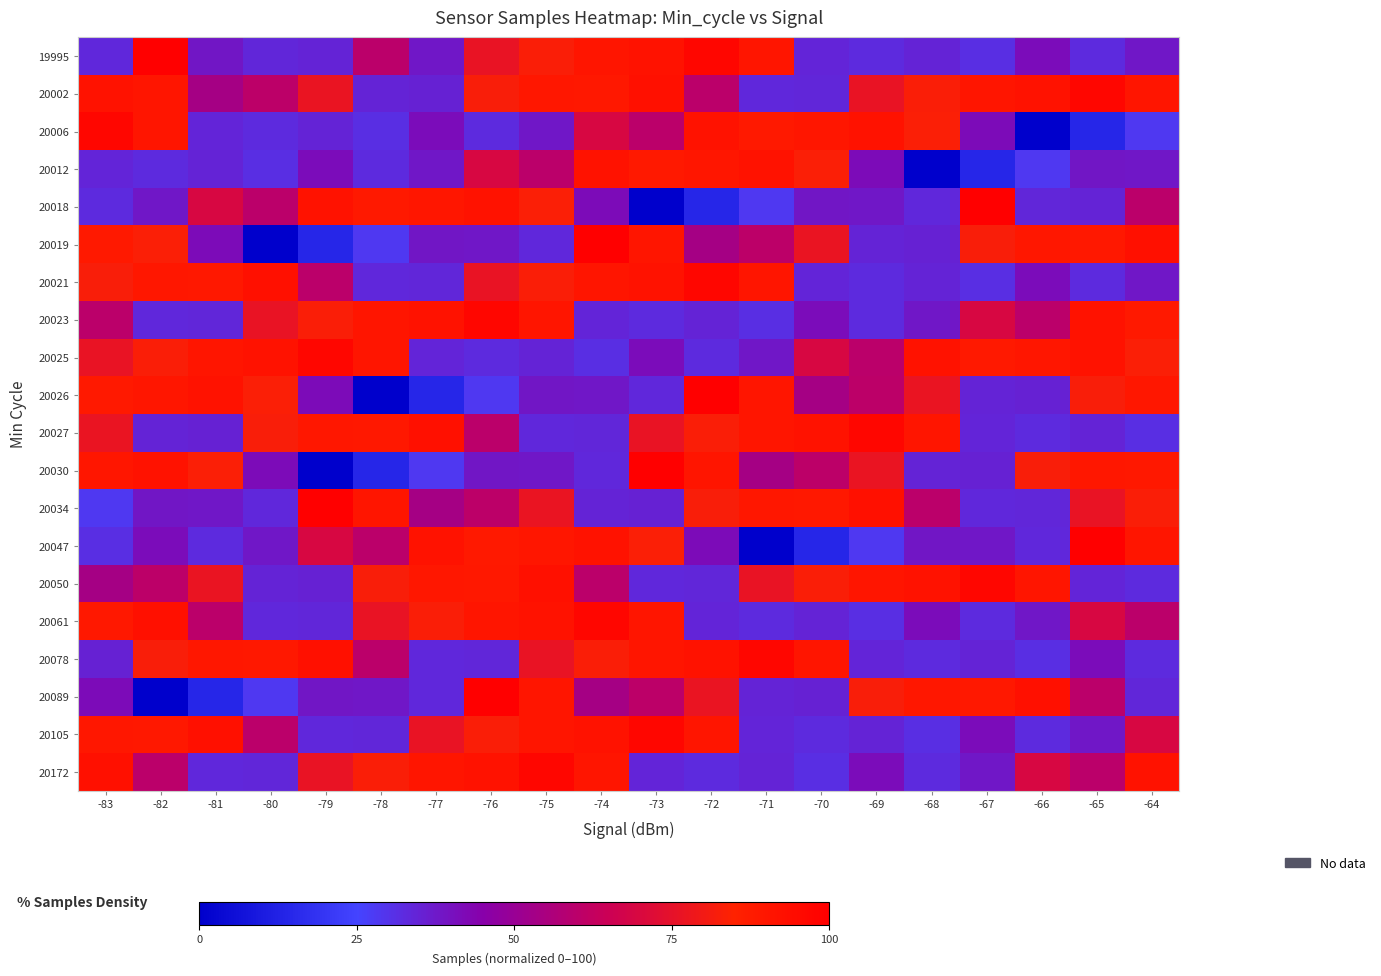

Reading right to left, list all the values displayed in this chart.

19995: -64=38.1	-65=32.6	-66=41.3	-67=31.6	-68=34.7	-69=32.6	-70=34.3	-71=90.2	-72=97.1	-73=91.5	-74=90.5	-75=83.2	-76=76.2	-77=38.0	-78=60.0	-79=34.7	-80=34.0	-81=38.3	-82=100.0	-83=33.5
20002: -64=90.2	-65=97.1	-66=91.5	-67=90.5	-68=83.2	-69=76.2	-70=34.0	-71=33.5	-72=60.0	-73=92.8	-74=88.9	-75=89.8	-76=82.6	-77=35.4	-78=34.7	-79=76.9	-80=60.4	-81=53.8	-82=90.3	-83=91.6
20006: -64=28.2	-65=14.3	-66=0.0	-67=41.7	-68=83.5	-69=91.6	-70=90.1	-71=88.3	-72=91.5	-73=59.9	-74=69.4	-75=38.1	-76=32.6	-77=41.3	-78=31.6	-79=34.7	-80=32.6	-81=34.3	-82=90.2	-83=97.1
20012: -64=38.0	-65=38.3	-66=28.2	-67=14.3	-68=0.0	-69=41.7	-70=83.5	-71=91.6	-72=90.1	-73=88.3	-74=91.5	-75=59.9	-76=69.4	-77=38.1	-78=32.6	-79=41.3	-80=31.6	-81=34.7	-82=32.6	-83=34.3
20018: -64=60.0	-65=34.7	-66=34.0	-67=100.0	-68=33.5	-69=38.0	-70=38.3	-71=28.2	-72=14.3	-73=0.0	-74=41.7	-75=83.5	-76=91.6	-77=90.1	-78=88.3	-79=91.5	-80=59.9	-81=69.4	-82=38.1	-83=32.6
20019: -64=92.8	-65=88.9	-66=89.8	-67=82.6	-68=35.4	-69=34.7	-70=76.9	-71=60.4	-72=53.8	-73=90.3	-74=100.0	-75=33.5	-76=38.0	-77=38.3	-78=28.2	-79=14.3	-80=0.0	-81=41.7	-82=83.5	-83=88.3
20021: -64=38.1	-65=32.6	-66=41.3	-67=31.6	-68=34.7	-69=32.6	-70=34.3	-71=90.2	-72=97.1	-73=91.5	-74=90.5	-75=83.2	-76=76.2	-77=34.0	-78=33.5	-79=60.0	-80=92.8	-81=88.9	-82=89.8	-83=82.6
20023: -64=88.3	-65=91.5	-66=59.9	-67=69.4	-68=38.1	-69=32.6	-70=41.3	-71=31.6	-72=34.7	-73=32.6	-74=34.3	-75=90.2	-76=97.1	-77=91.5	-78=90.5	-79=83.2	-80=76.2	-81=34.0	-82=33.5	-83=60.0
20025: -64=83.5	-65=91.6	-66=90.1	-67=88.3	-68=91.5	-69=59.9	-70=69.4	-71=38.1	-72=32.6	-73=41.3	-74=31.6	-75=34.7	-76=32.6	-77=34.3	-78=90.2	-79=97.1	-80=91.5	-81=90.5	-82=83.2	-83=76.2
20026: -64=89.8	-65=82.6	-66=35.4	-67=34.7	-68=76.9	-69=60.4	-70=53.8	-71=90.3	-72=100.0	-73=33.5	-74=38.0	-75=38.3	-76=28.2	-77=14.3	-78=0.0	-79=41.7	-80=83.5	-81=91.6	-82=90.1	-83=88.3
20027: -64=31.6	-65=34.7	-66=32.6	-67=34.3	-68=90.2	-69=97.1	-70=91.5	-71=90.5	-72=83.2	-73=76.2	-74=34.0	-75=33.5	-76=60.0	-77=92.8	-78=88.9	-79=89.8	-80=82.6	-81=35.4	-82=34.7	-83=76.9
20030: -64=88.9	-65=89.8	-66=82.6	-67=35.4	-68=34.7	-69=76.9	-70=60.4	-71=53.8	-72=90.3	-73=100.0	-74=33.5	-75=38.0	-76=38.3	-77=28.2	-78=14.3	-79=0.0	-80=41.7	-81=83.5	-82=91.6	-83=90.1
20034: -64=83.2	-65=76.2	-66=34.0	-67=33.5	-68=60.0	-69=92.8	-70=88.9	-71=89.8	-72=82.6	-73=35.4	-74=34.7	-75=76.9	-76=60.4	-77=53.8	-78=90.3	-79=100.0	-80=33.5	-81=38.0	-82=38.3	-83=28.2
20047: -64=90.3	-65=100.0	-66=33.5	-67=38.0	-68=38.3	-69=28.2	-70=14.3	-71=0.0	-72=41.7	-73=83.5	-74=91.6	-75=90.1	-76=88.3	-77=91.5	-78=59.9	-79=69.4	-80=38.1	-81=32.6	-82=41.3	-83=31.6
20050: -64=32.6	-65=34.3	-66=90.2	-67=97.1	-68=91.5	-69=90.5	-70=83.2	-71=76.2	-72=34.0	-73=33.5	-74=60.0	-75=92.8	-76=88.9	-77=89.8	-78=82.6	-79=35.4	-80=34.7	-81=76.9	-82=60.4	-83=53.8
20061: -64=59.9	-65=69.4	-66=38.1	-67=32.6	-68=41.3	-69=31.6	-70=34.7	-71=32.6	-72=34.3	-73=90.2	-74=97.1	-75=91.5	-76=90.5	-77=83.2	-78=76.2	-79=34.0	-80=33.5	-81=60.0	-82=92.8	-83=88.9
20078: -64=32.6	-65=41.3	-66=31.6	-67=34.7	-68=32.6	-69=34.3	-70=90.2	-71=97.1	-72=91.5	-73=90.5	-74=83.2	-75=76.2	-76=34.0	-77=33.5	-78=60.0	-79=92.8	-80=88.9	-81=89.8	-82=82.6	-83=35.4
20089: -64=34.0	-65=60.0	-66=92.8	-67=88.9	-68=89.8	-69=82.6	-70=35.4	-71=34.7	-72=76.9	-73=60.4	-74=53.8	-75=90.3	-76=100.0	-77=33.5	-78=38.0	-79=38.3	-80=28.2	-81=14.3	-82=0.0	-83=41.7
20105: -64=69.4	-65=38.1	-66=32.6	-67=41.3	-68=31.6	-69=34.7	-70=32.6	-71=34.3	-72=90.2	-73=97.1	-74=91.5	-75=90.5	-76=83.2	-77=76.2	-78=34.0	-79=33.5	-80=60.0	-81=92.8	-82=88.9	-83=89.8
20172: -64=91.5	-65=59.9	-66=69.4	-67=38.1	-68=32.6	-69=41.3	-70=31.6	-71=34.7	-72=32.6	-73=34.3	-74=90.2	-75=97.1	-76=91.5	-77=90.5	-78=83.2	-79=76.2	-80=34.0	-81=33.5	-82=60.0	-83=92.8